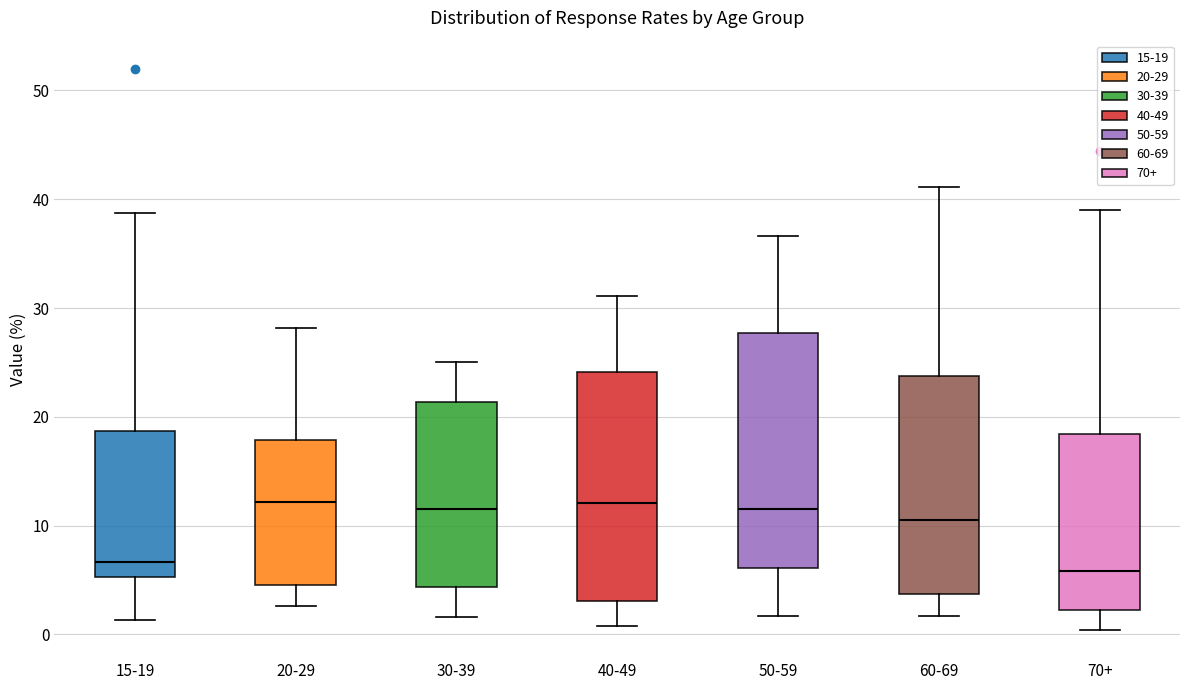

Reading left to right, transcribe this box plot: for each box, give where its median line is, the range the box spans, and where its two whiskers end, as read against the y-axis. The values are not printed on the chart, so give them approximately, as read against the axis.

15-19: median 7, box 5 to 19, whiskers 1 to 39
20-29: median 12, box 5 to 18, whiskers 3 to 28
30-39: median 12, box 4 to 21, whiskers 2 to 25
40-49: median 12, box 3 to 24, whiskers 1 to 31
50-59: median 12, box 6 to 28, whiskers 2 to 37
60-69: median 11, box 4 to 24, whiskers 2 to 41
70+: median 6, box 2 to 18, whiskers 0 to 39